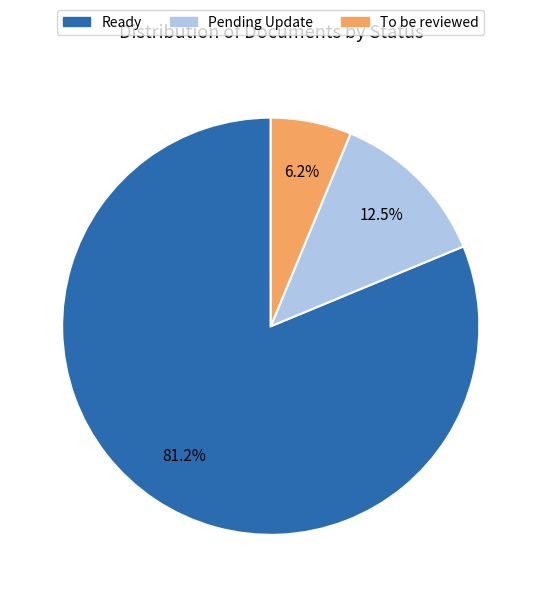

To the nearest percent, what is the difference between the To be reviewed and Pending Update slice percentages?

6%